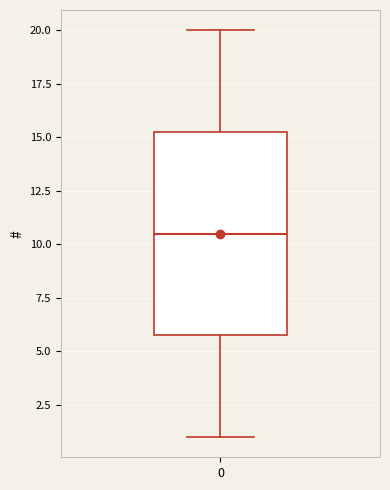

Read this box plot against the y-axis: the position of the median line, the range covered by the box, and the ends of both whiskers. The values are not printed on the chart, so give them approximately, as read against the axis.

median 10.5, box 6.0 to 15.5, whiskers 1.0 to 20.0